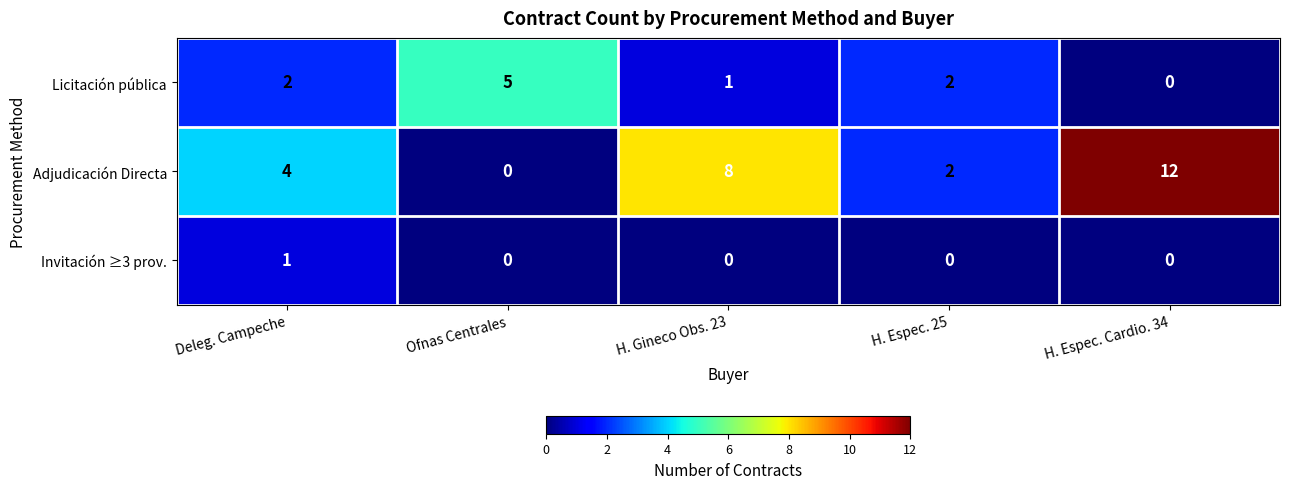

At which category is the sum across all series the highest?

H. Espec. Cardio. 34